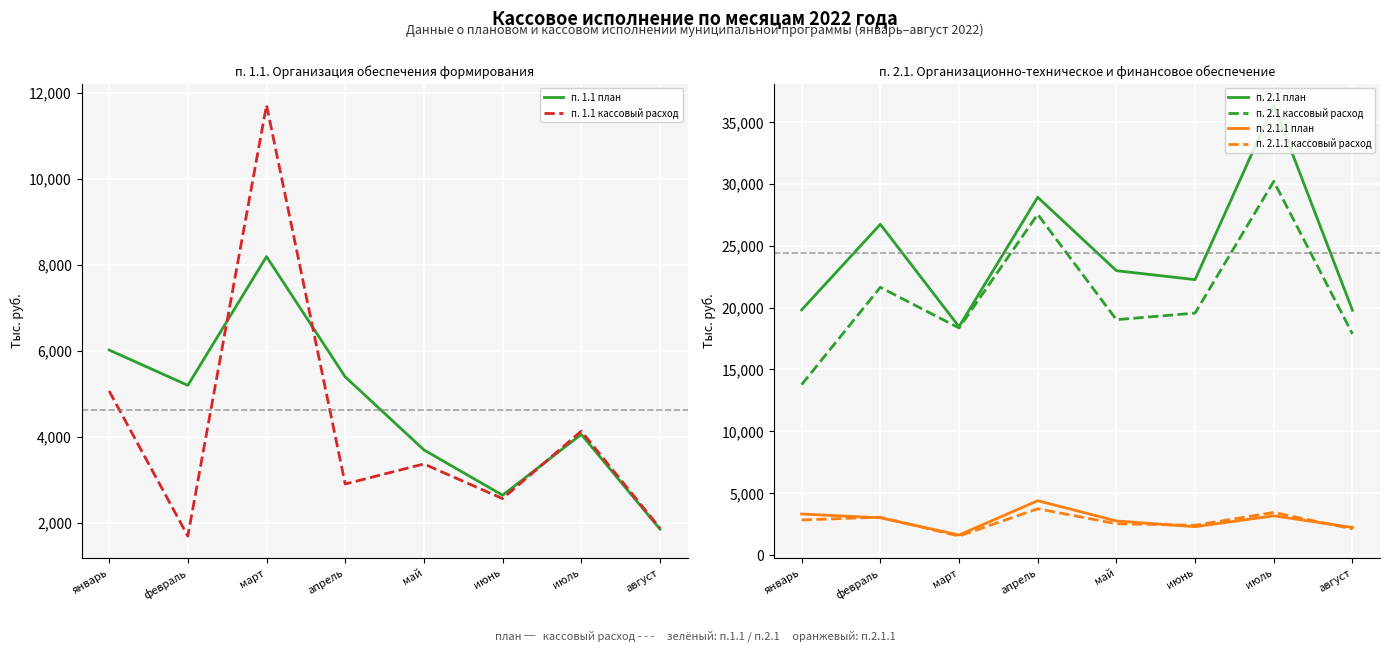

At февраль, list the series in order from smallest to largest.

п. 1.1 кассовый расход, п. 2.1.1 план, п. 2.1.1 кассовый расход, п. 1.1 план, п. 2.1 кассовый расход, п. 2.1 план